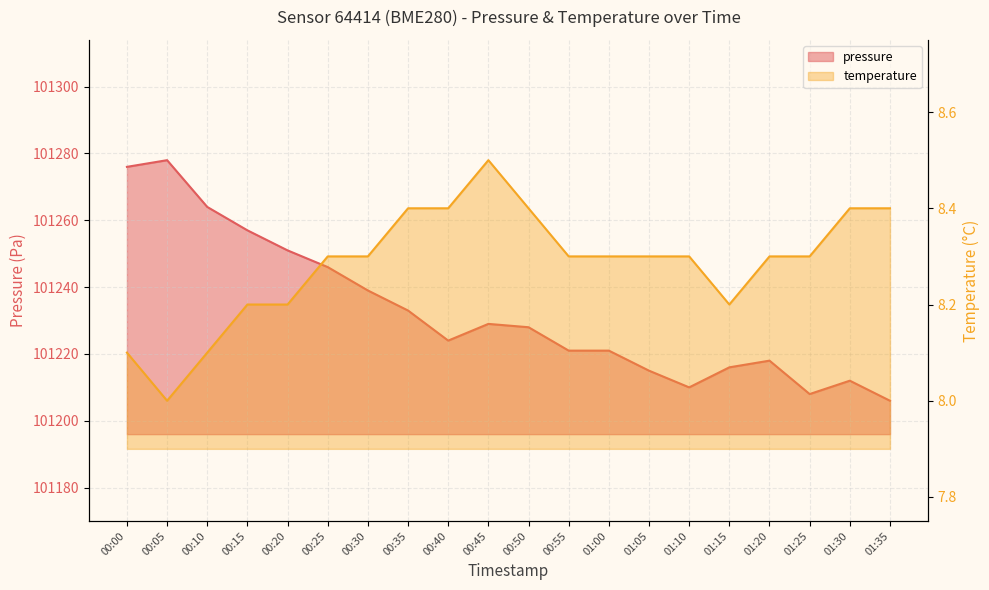

True or false: temperature has a value of 14.5 at 01:30.

False